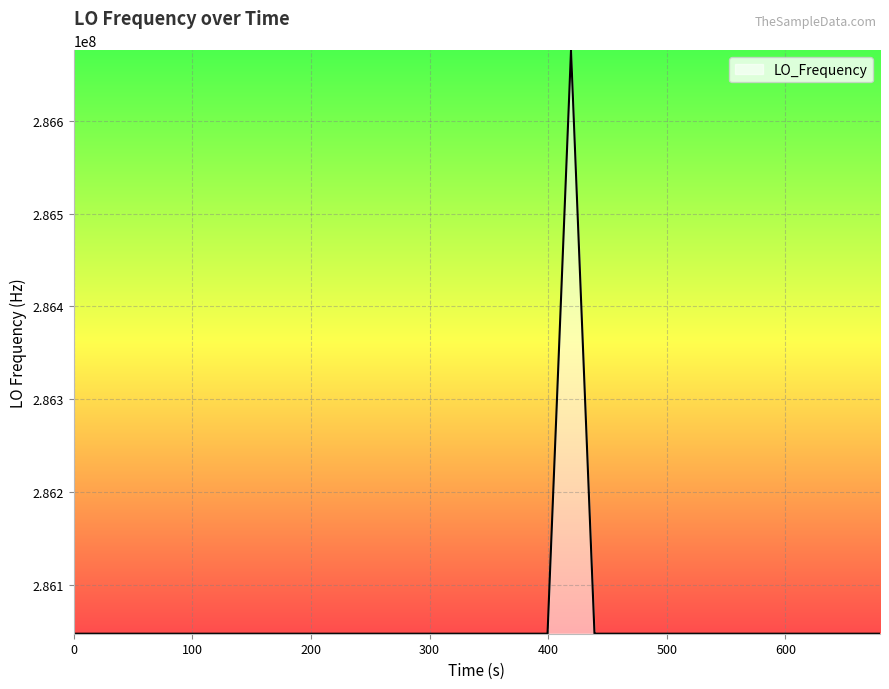

What is the maximum value shown in the chart?

286676144.7